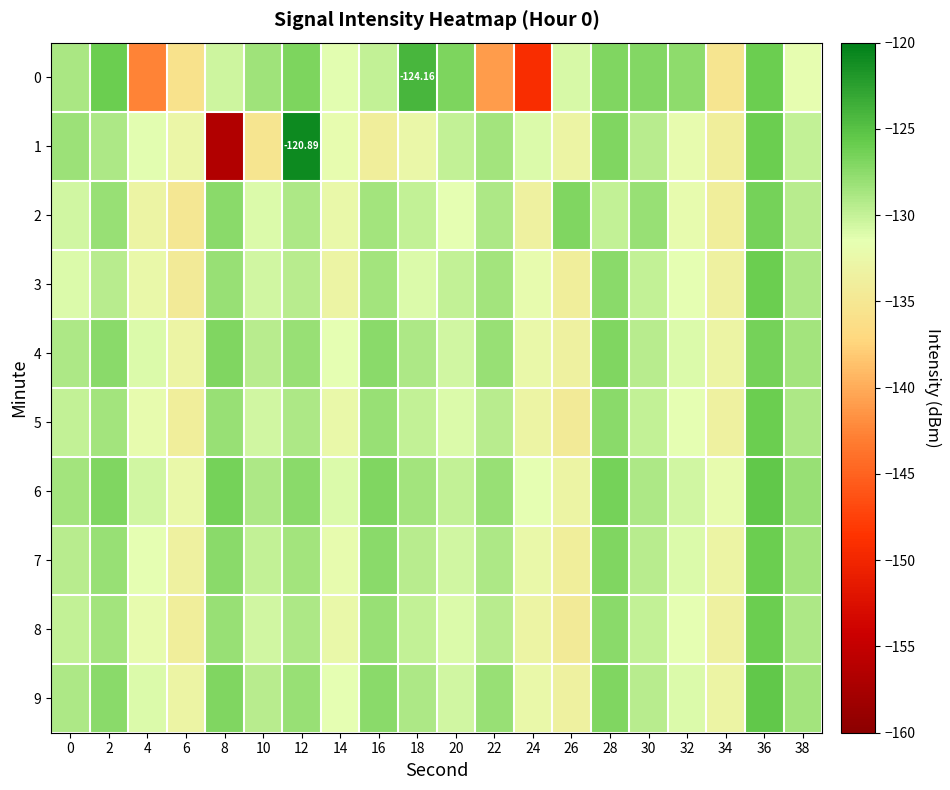

Is it true that 4 equals -131.0 at 32?

True